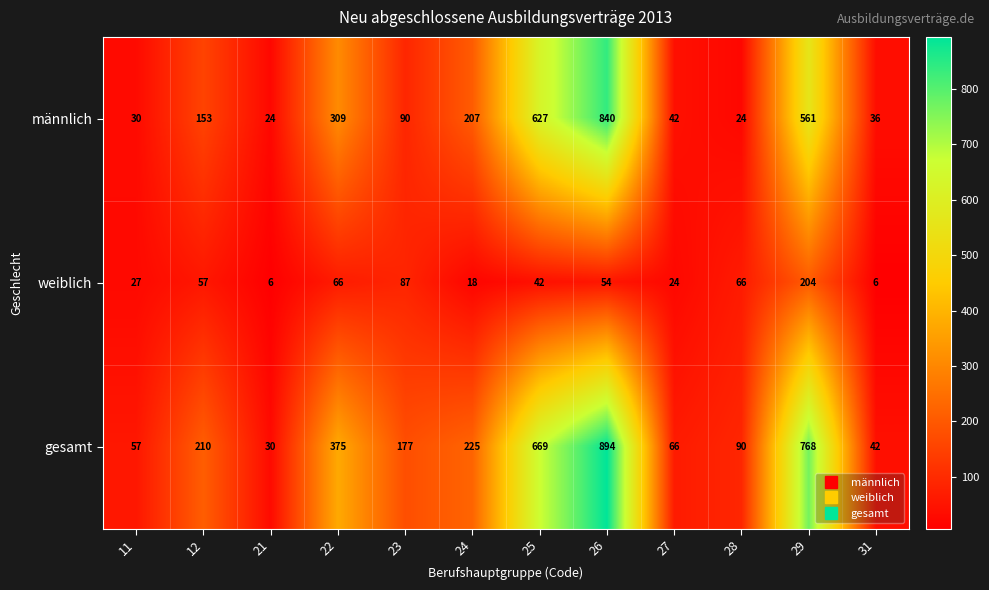

Rank the series by their average value, from highest to lowest.

gesamt, männlich, weiblich